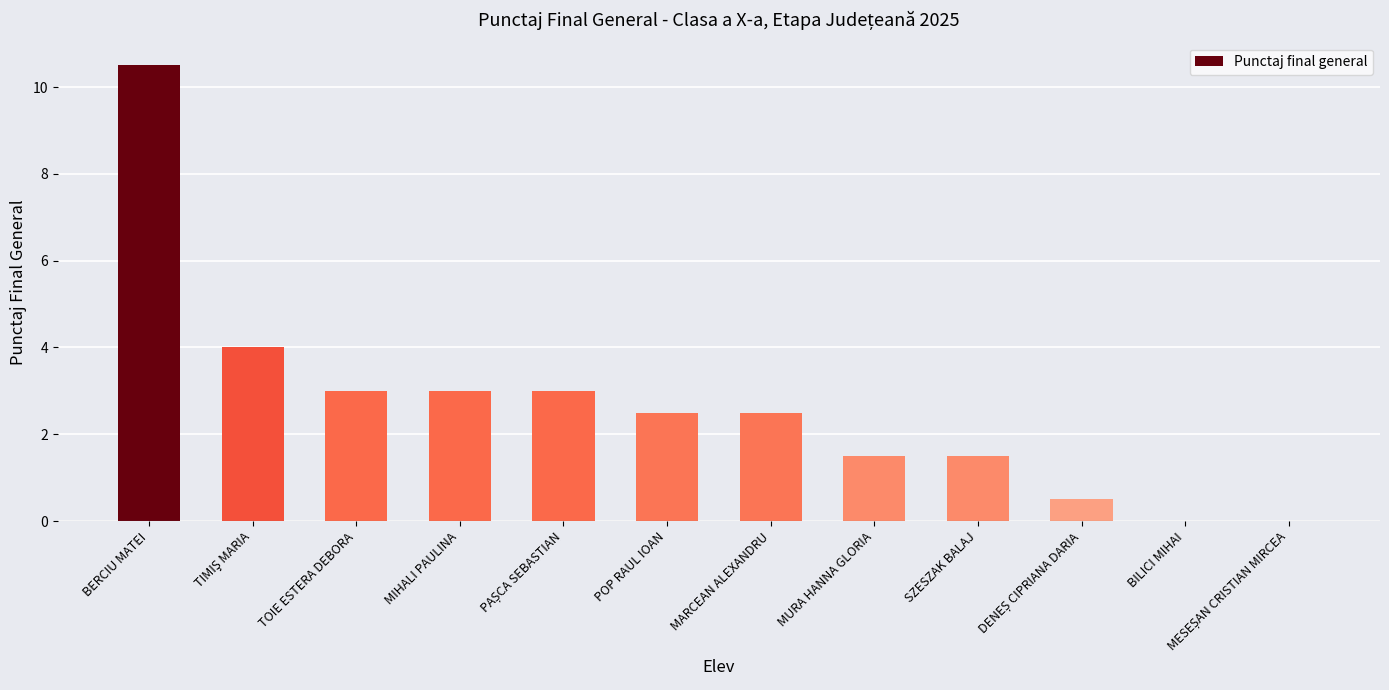

What is the change in value from POP RAUL IOAN to SZESZAK BALAJ?

-1.0